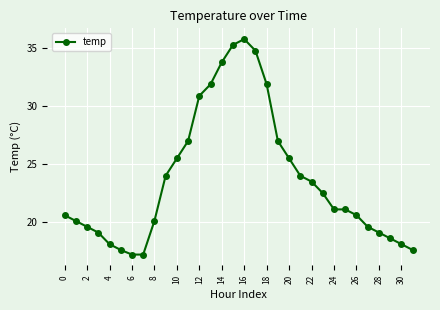

How many series are shown in this chart?

1